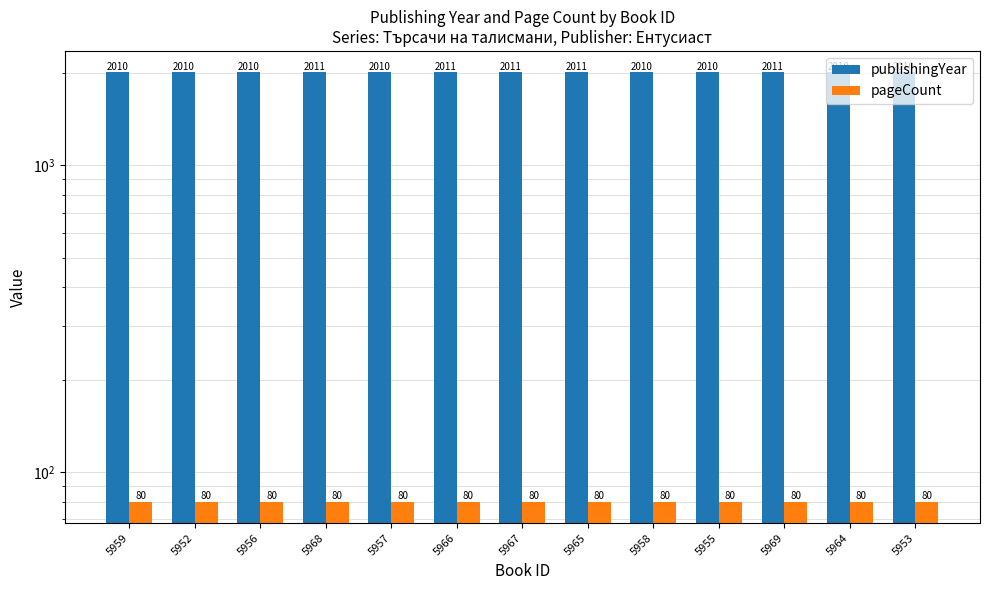

What is the lowest value of the publishingYear series?

2010